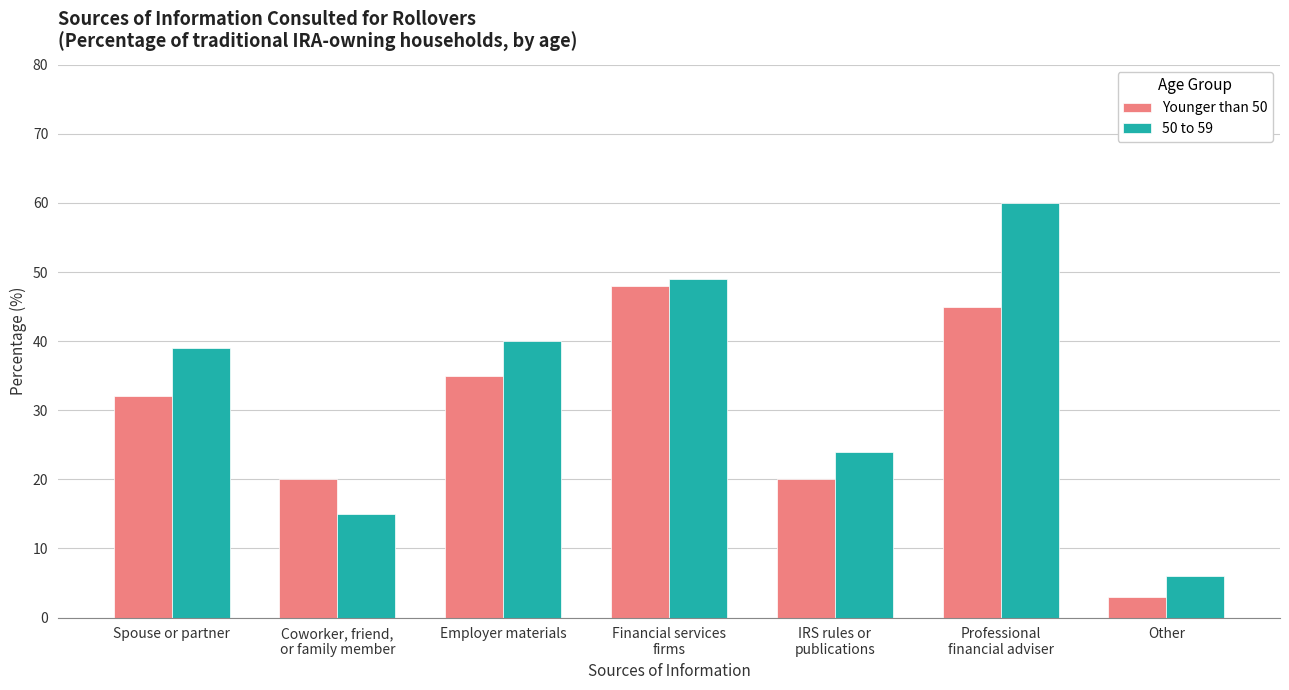

Is it true that 50 to 59 equals 49 at Financial services
firms?

True